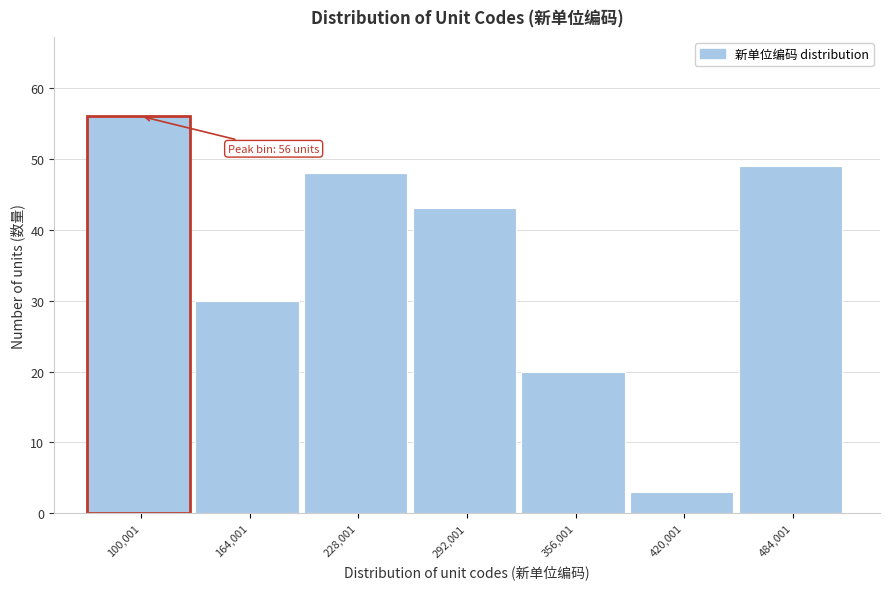

Reading right to left, list all the values displayed in this chart.

484,001=49	420,001=3	356,001=20	292,001=43	228,001=48	164,001=30	100,001=56